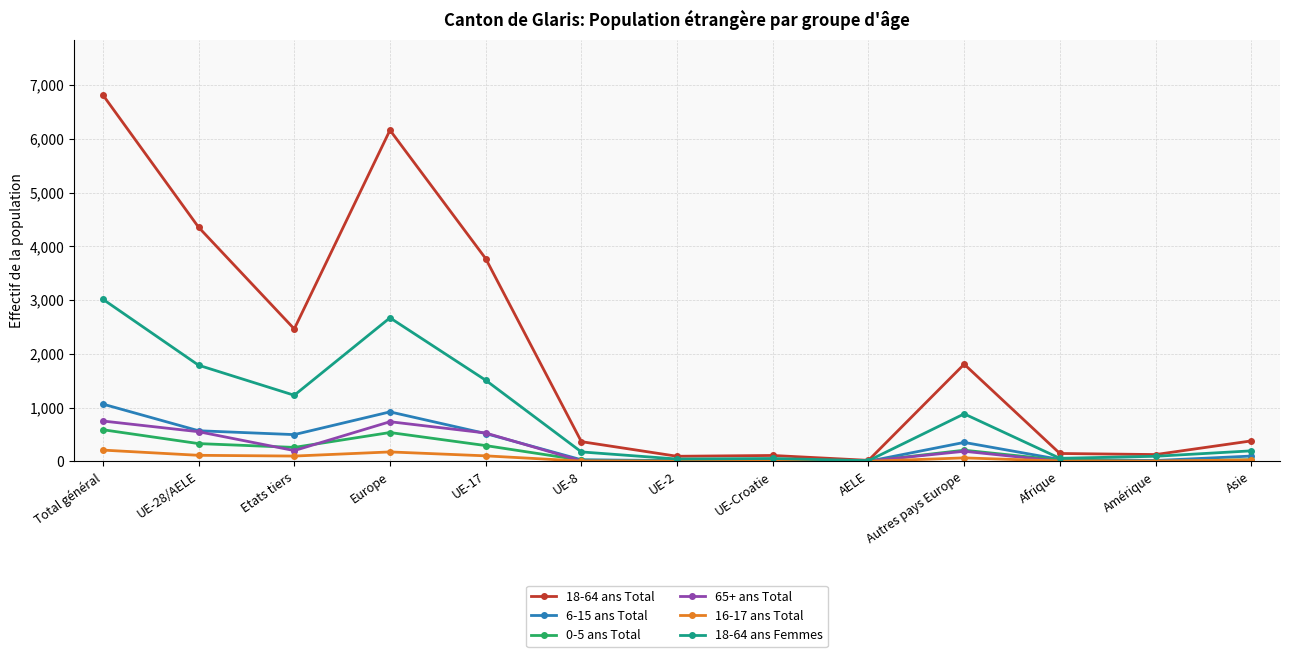

What is the label of the 9th point from the right?

UE-17